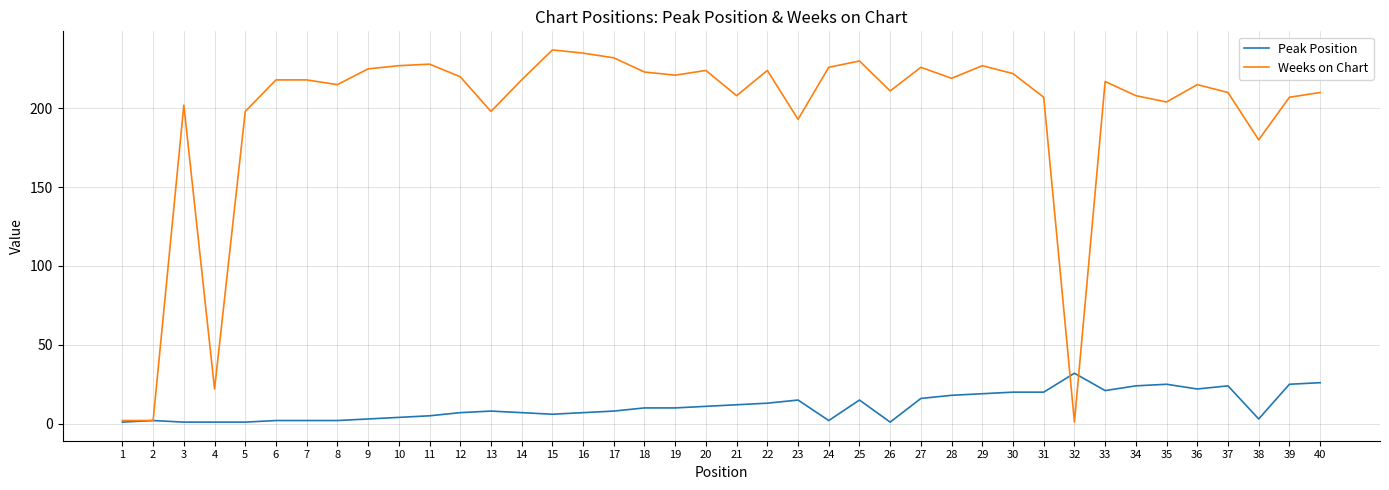

What is the sum of all Peak Position values?

451